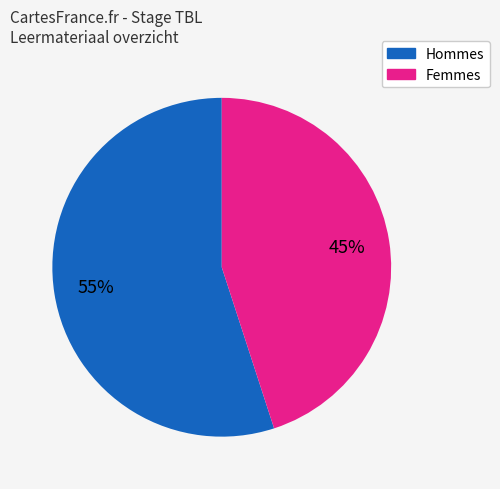

To the nearest percent, what is the difference between the largest and smallest slice percentages?

10%